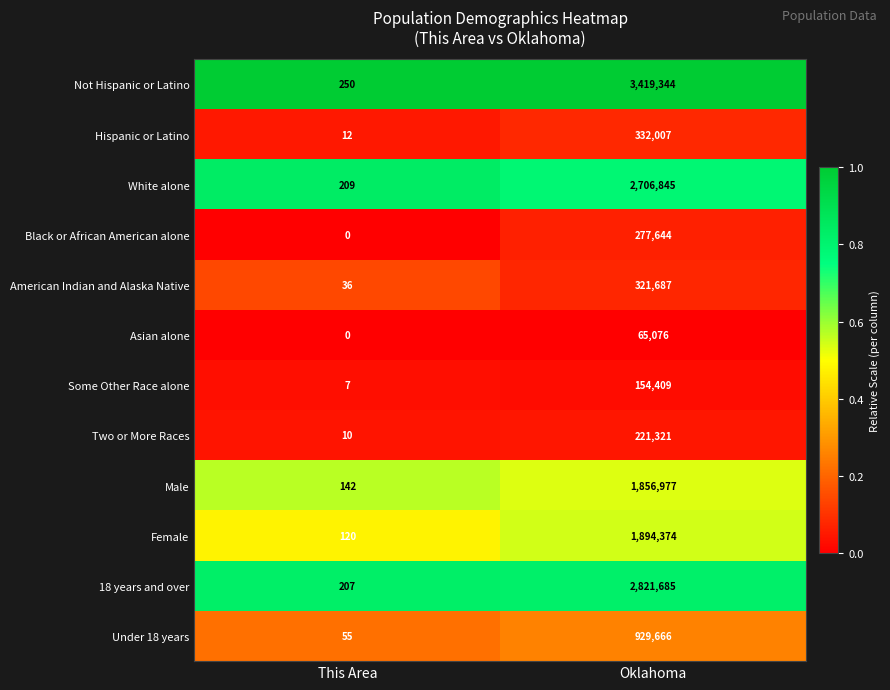

What is the difference between the Under 18 years values at Oklahoma and This Area?

929611